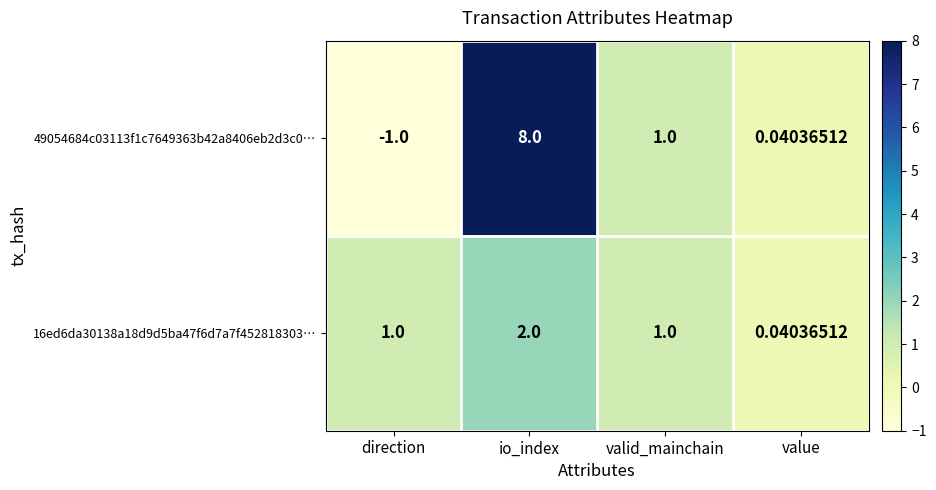

At which category is the sum across all series the highest?

io_index